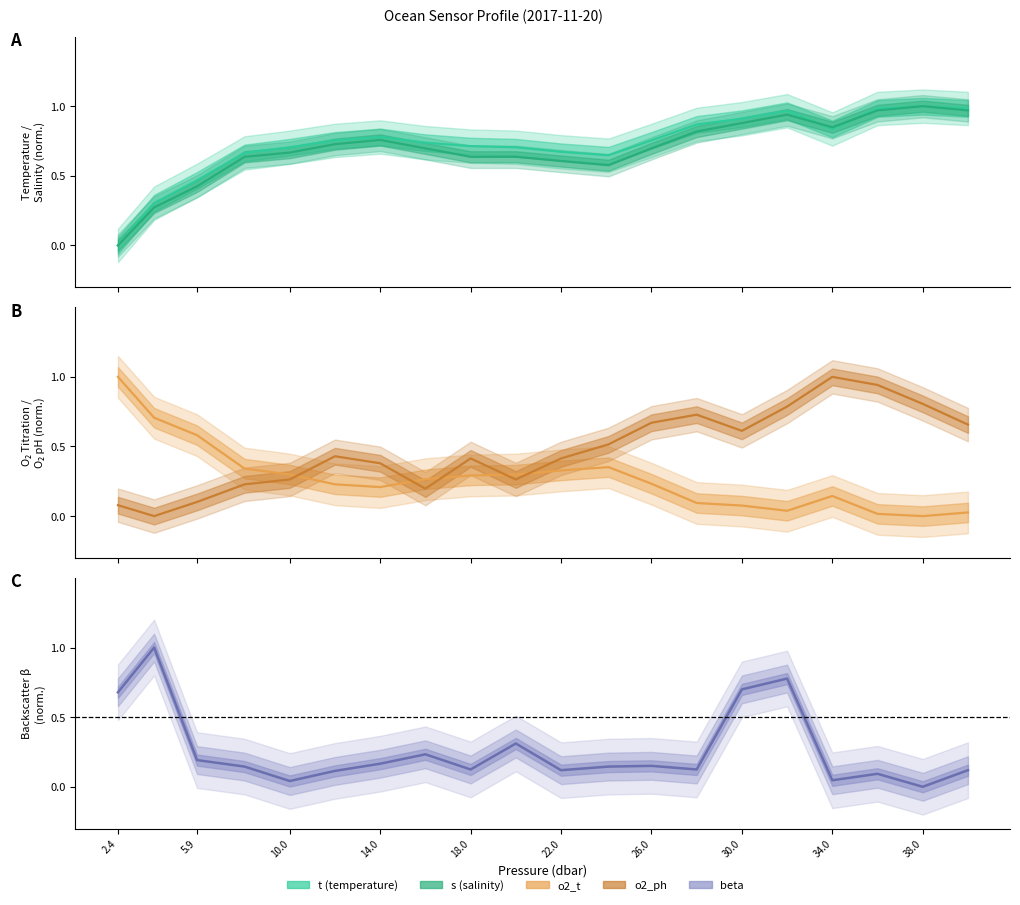

True or false: o2_ph (line) and o2_t (line) intersect in this chart.

True